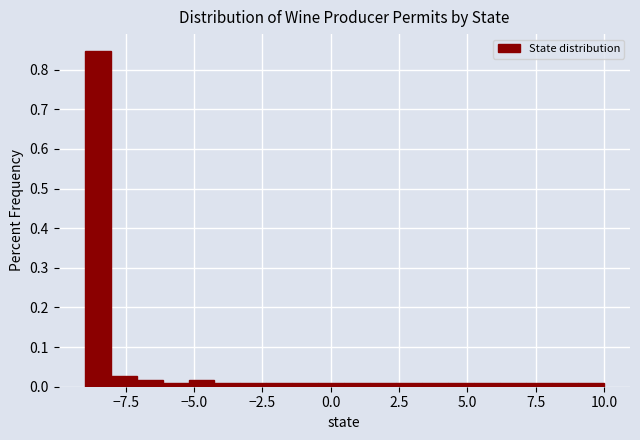

Around what value on the x-axis is the tallest bar? Give the approximate position of its centre, as read against the axis.

-8.5